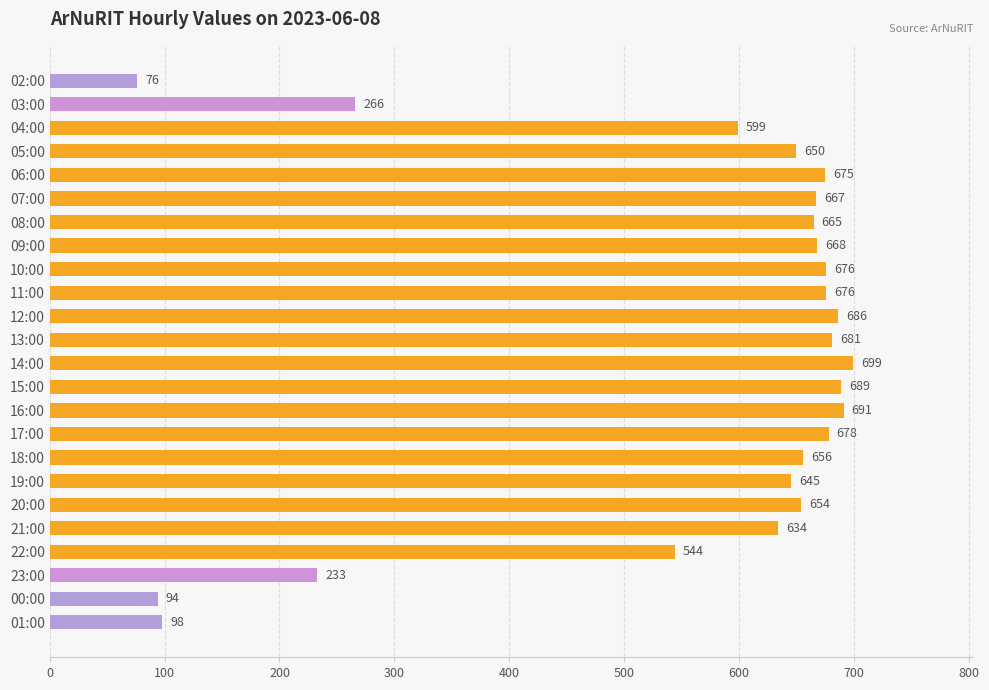

What is the change in value from 14:00 to 19:00?

-54